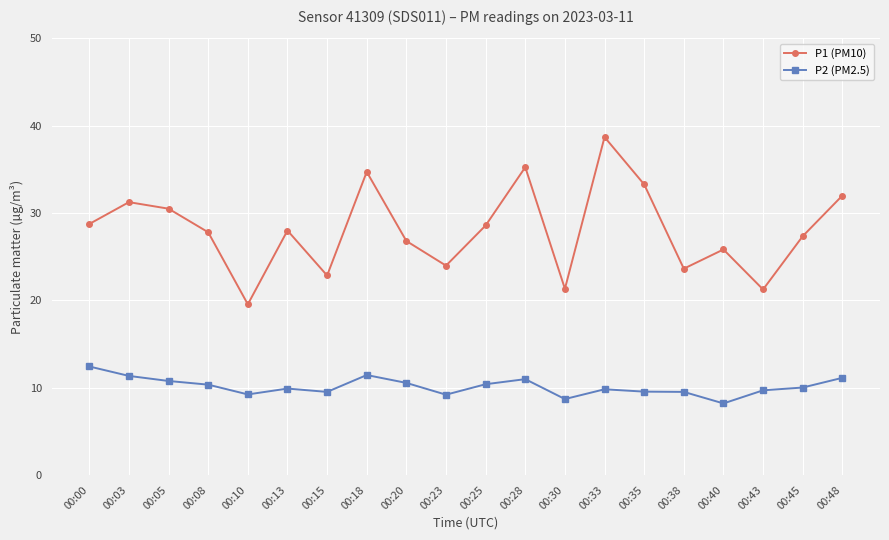

What is the greatest value displayed?

38.7